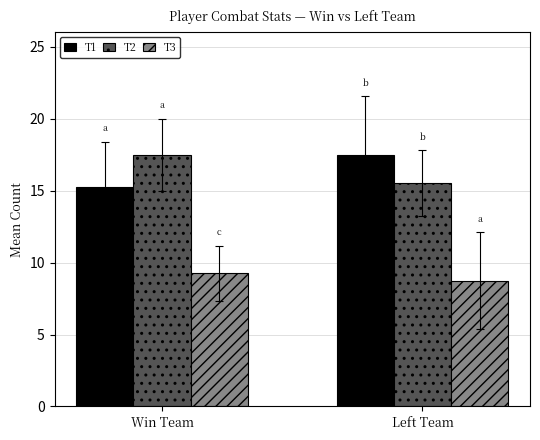

Is the value of T3 at Left Team greater than the value of T2 at Win Team?

No